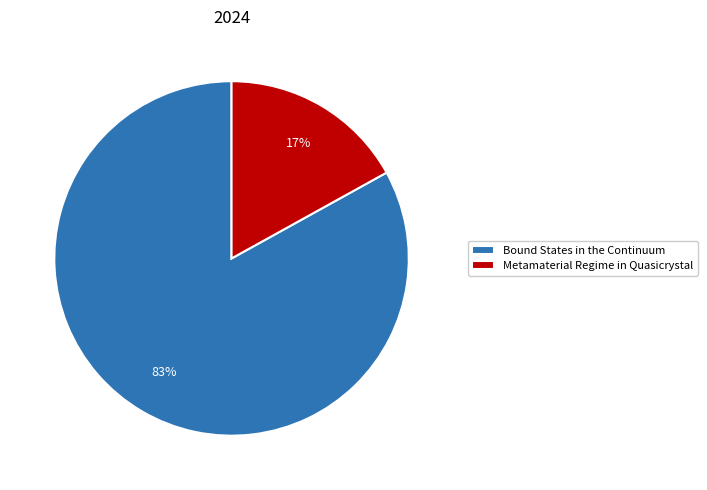

To the nearest percent, what percentage of the pie is Bound States in the Continuum?

83%